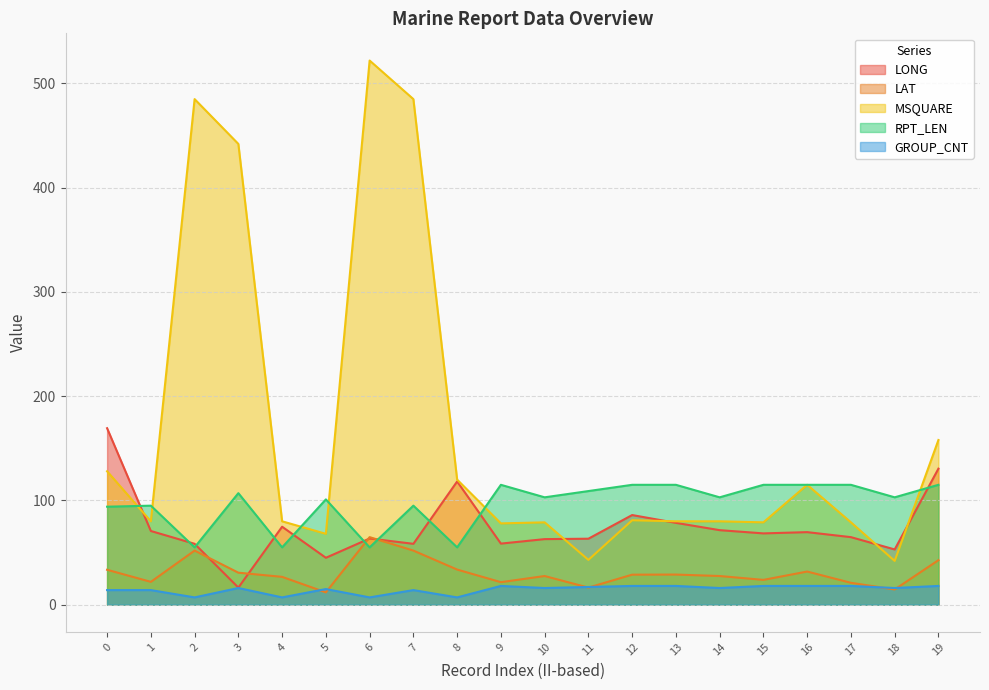

Is the value of LONG at 3 greater than the value of MSQUARE at 18?

No